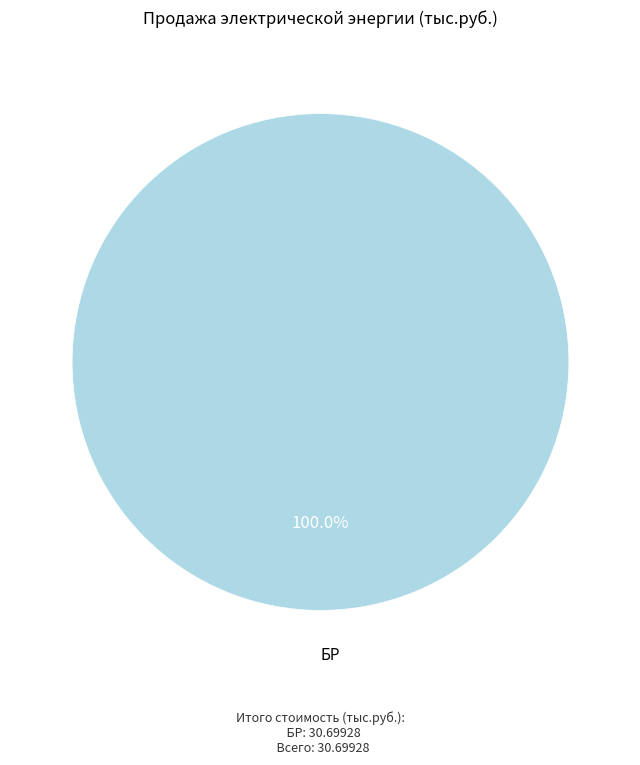

How many slices are in this pie chart?

1